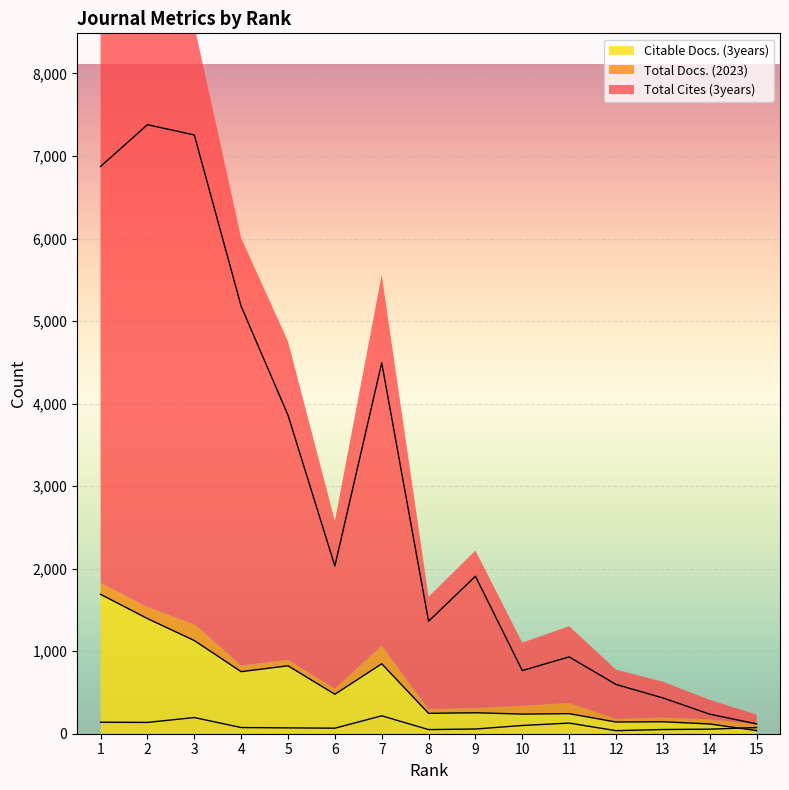

In Total Docs. (2023), how many points are higher than both neighbors (excluding endpoints)?

3